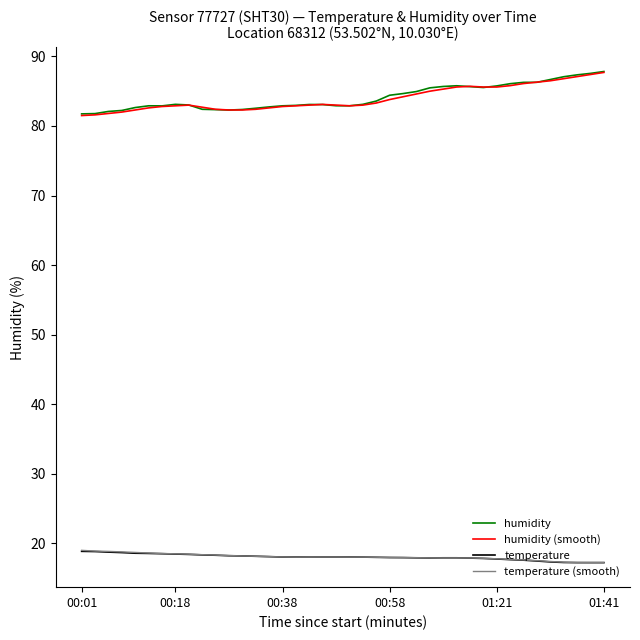

True or false: humidity and temperature cross at least once.

False